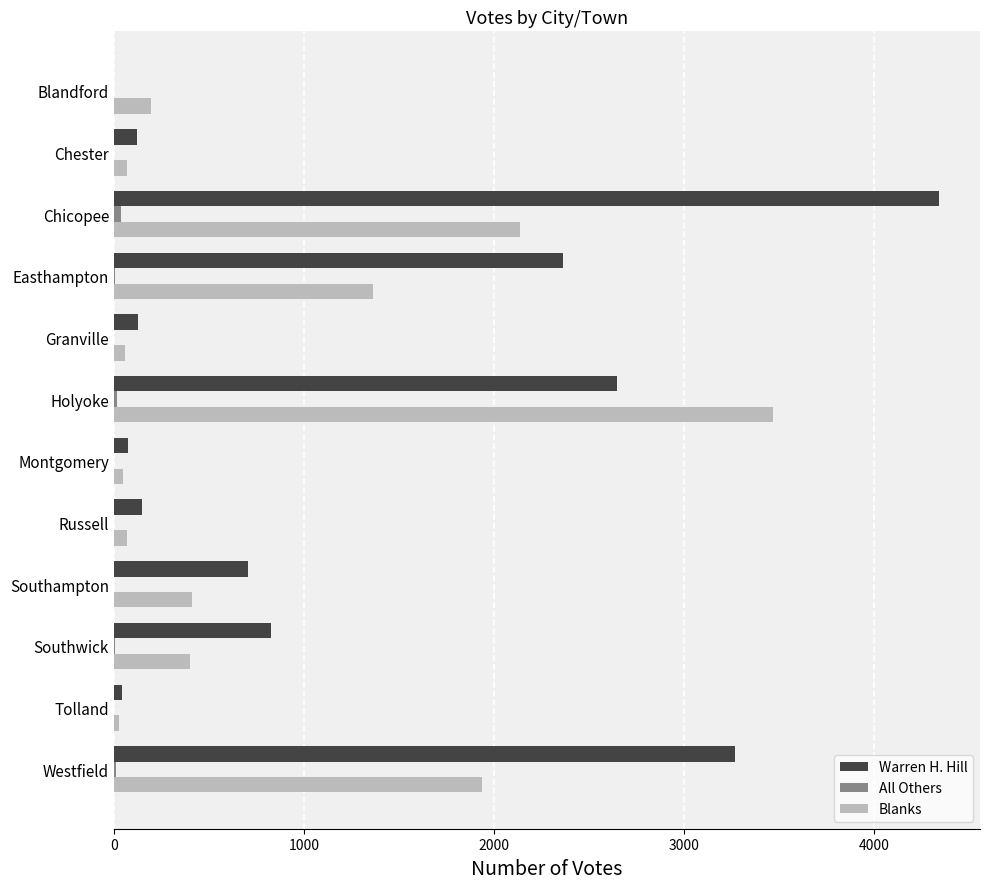

The value of Warren H. Hill at Blandford is -2665. True or false?

False